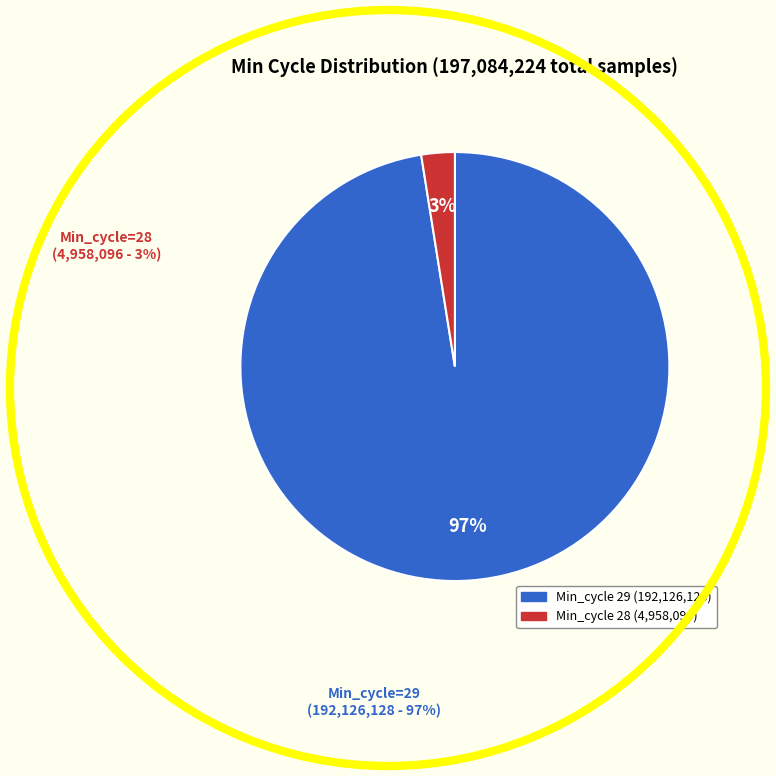

Count the number of slices in the pie.

2